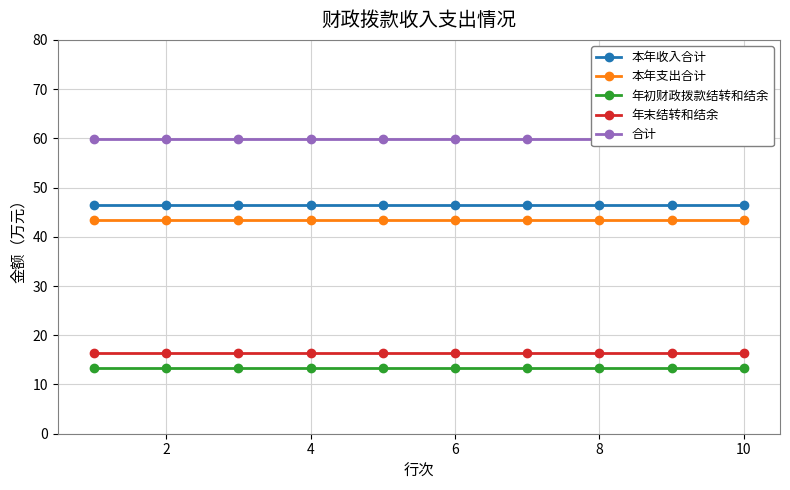

True or false: 年末结转和结余 has more than 1 points higher than both neighbors.

False